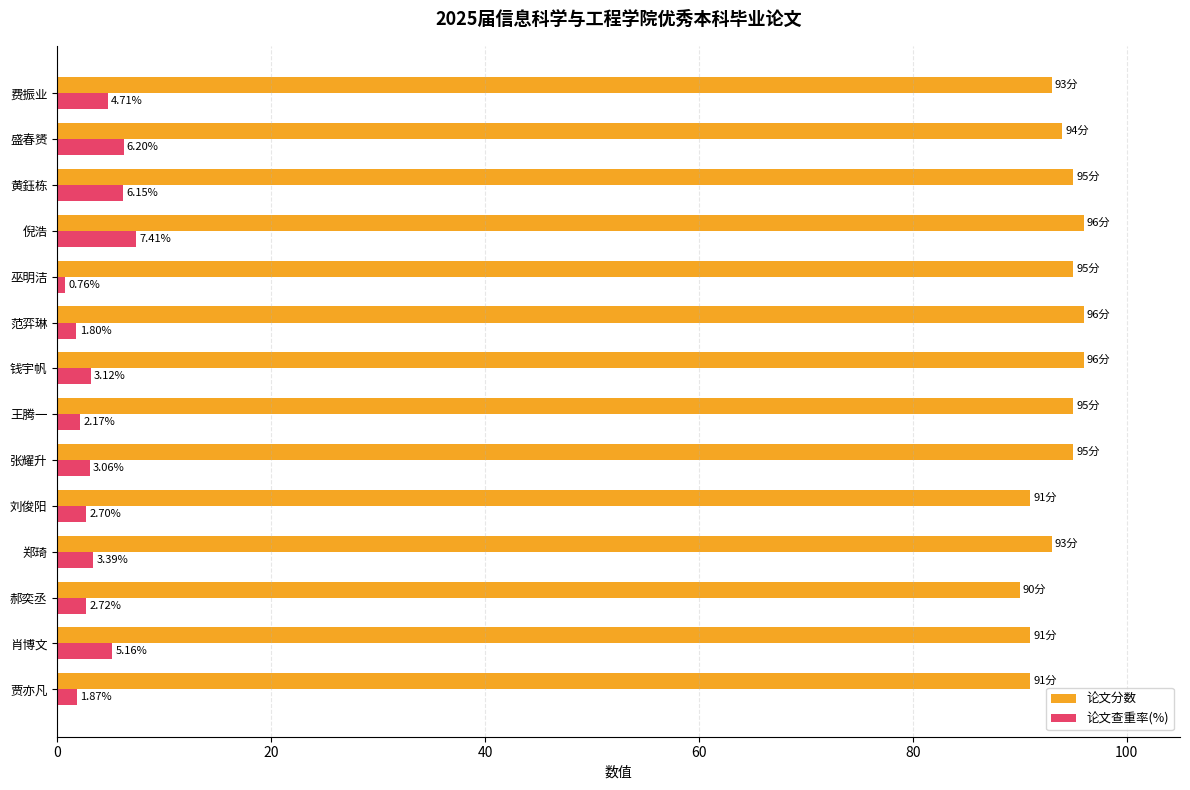

What is the average value of the 论文分数 series?

93.6